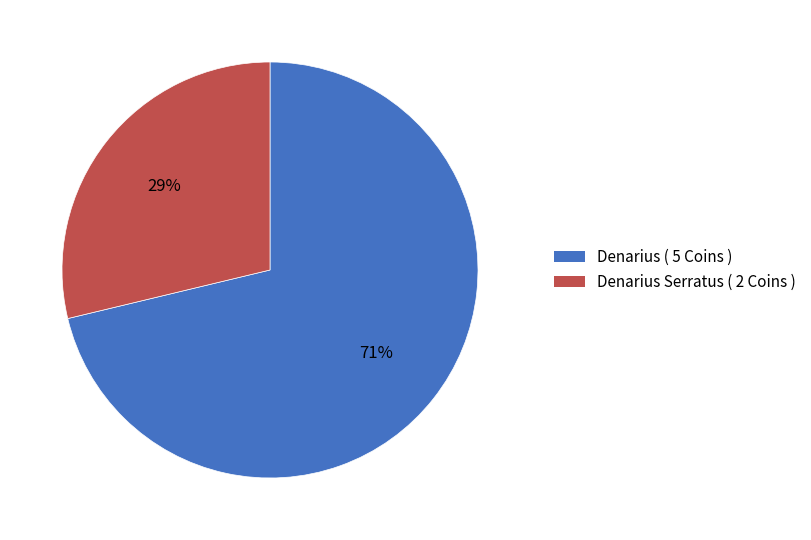

Does any single category account for the majority?

Yes